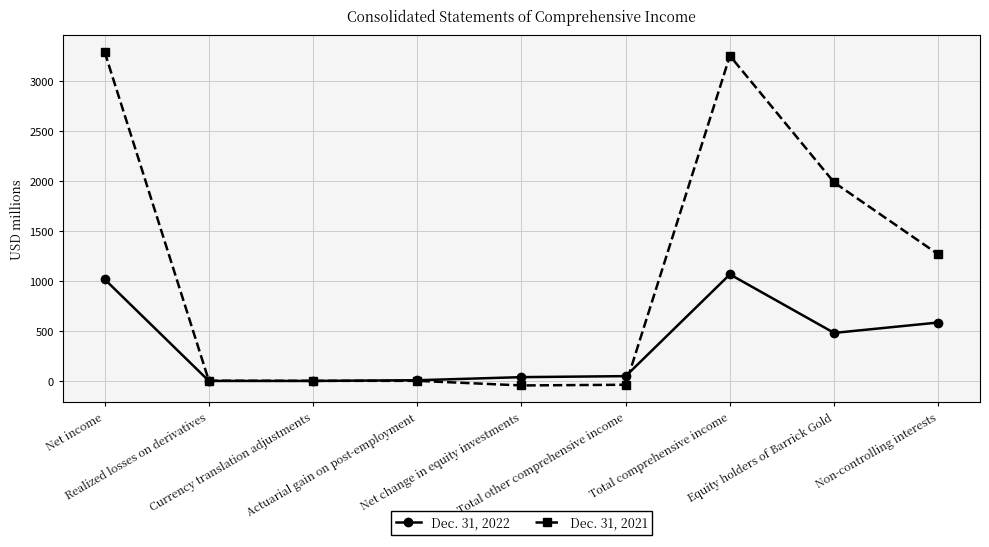

Which series has the largest total across all categories?

Dec. 31, 2021